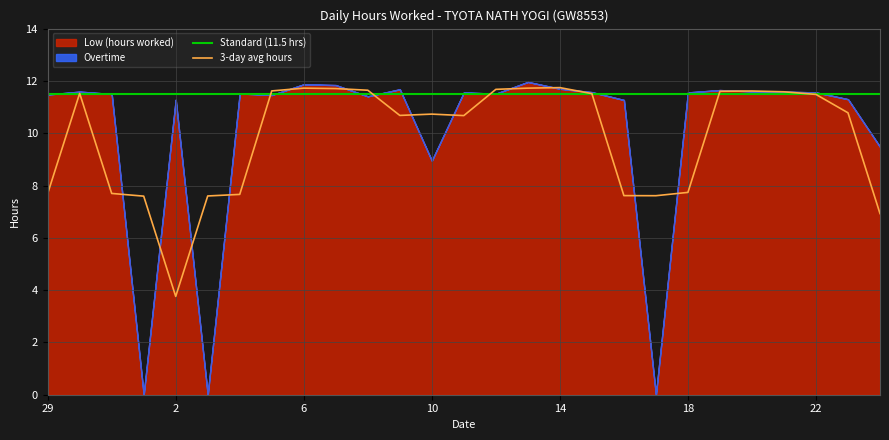

The value of 3-day avg hours at 15 is 11.7. True or false?

True